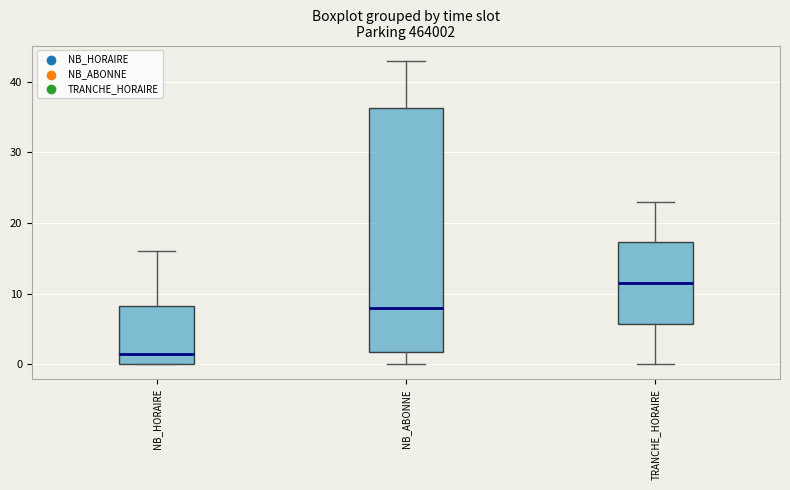

Where does the lower whisker of the box for NB_ABONNE end on the y-axis? The values are not printed on the chart, so give them approximately, as read against the axis.

0